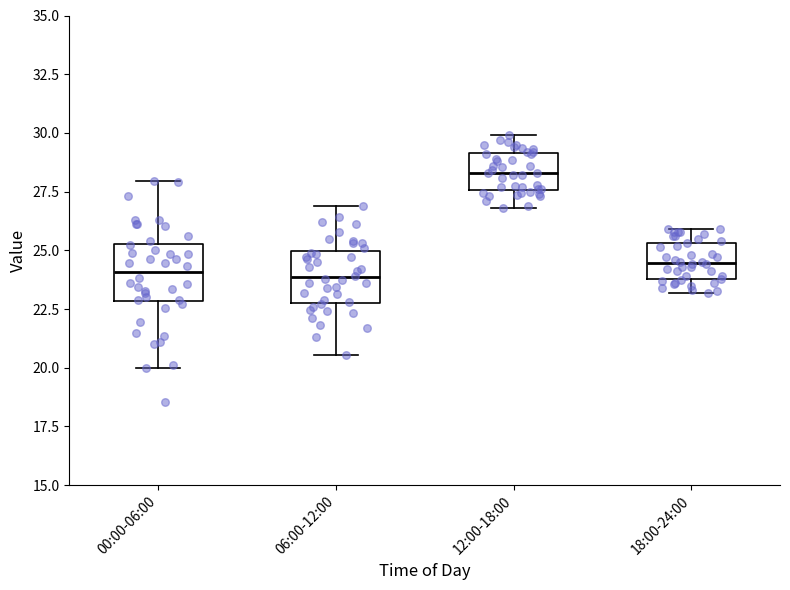

Where does the upper whisker of the box for 12:00-18:00 end on the y-axis? The values are not printed on the chart, so give them approximately, as read against the axis.

30.0